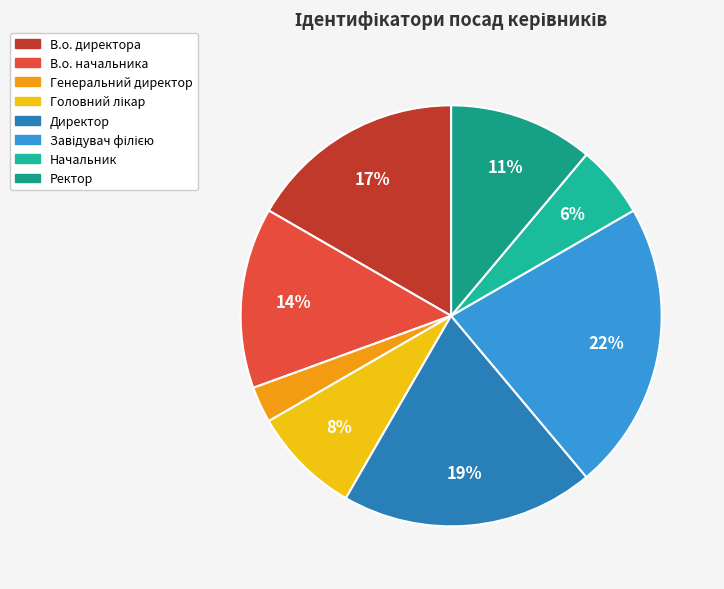

True or false: Головний лікар accounts for 8% of the total.

True